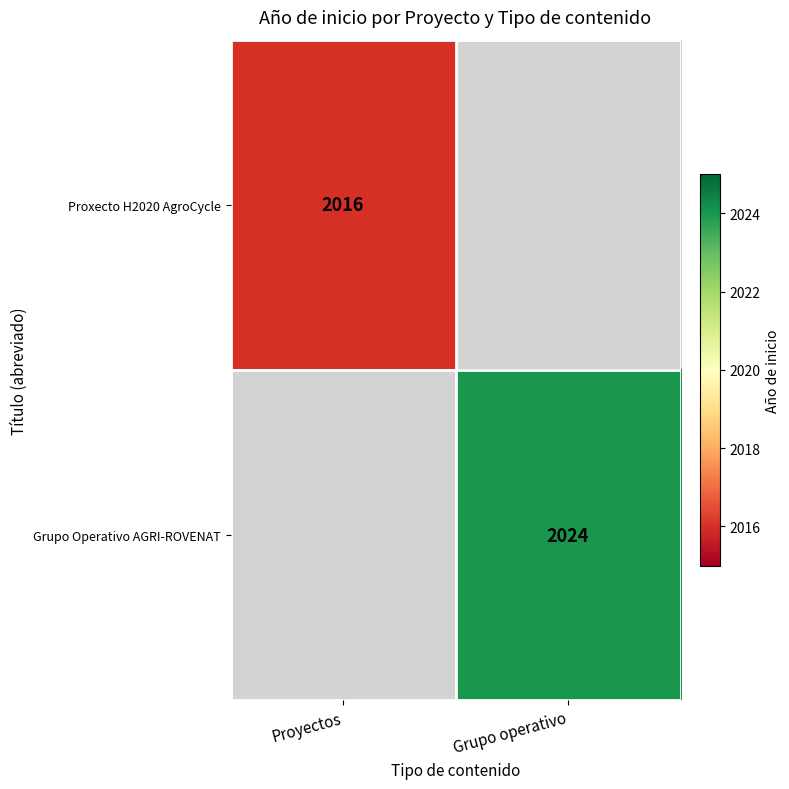

The Proxecto H2020 AgroCycle series shows 935 at Proyectos. True or false?

False